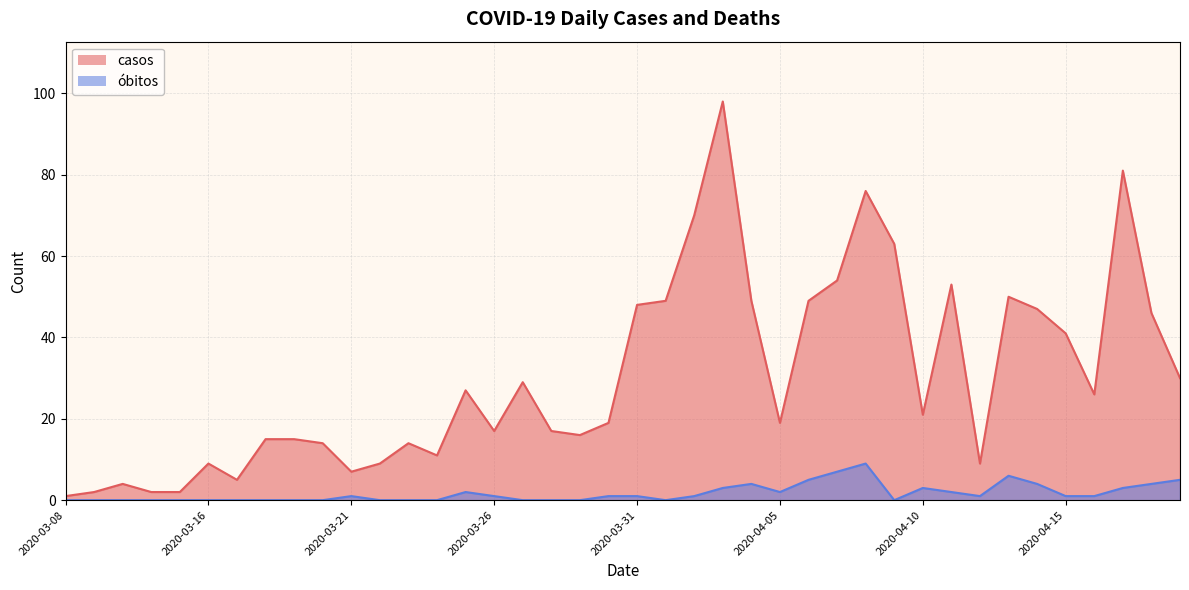

True or false: casos and óbitos cross at least once.

False